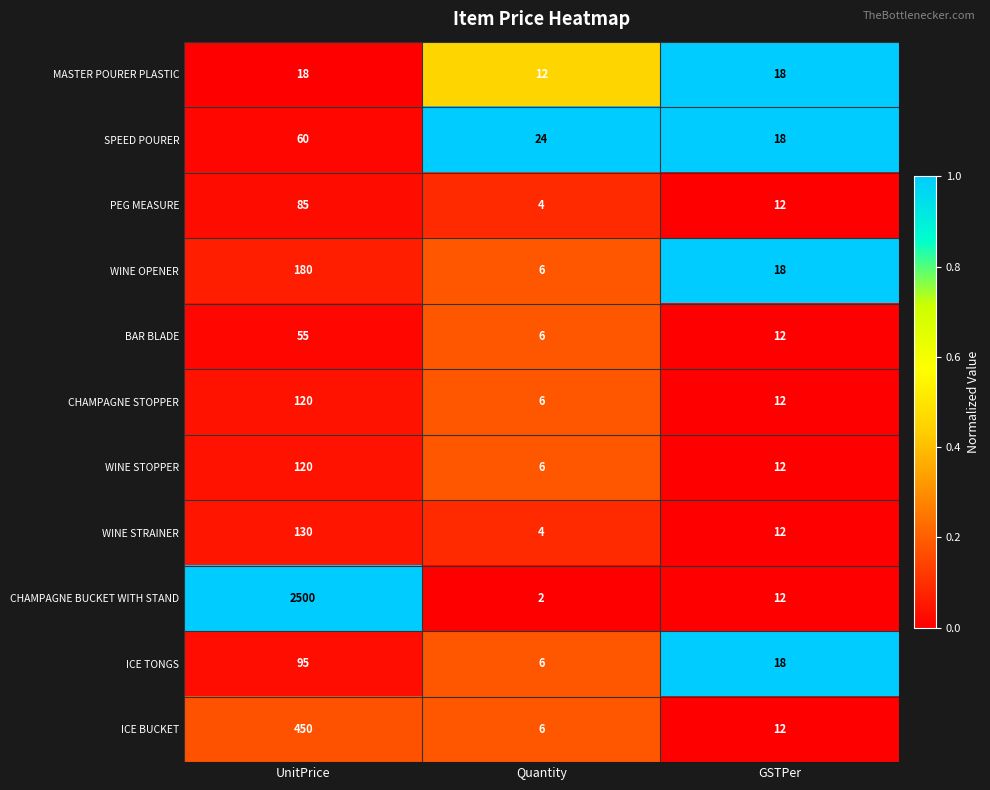

What is the difference between the maximum and second lowest values in the PEG MEASURE series?

73